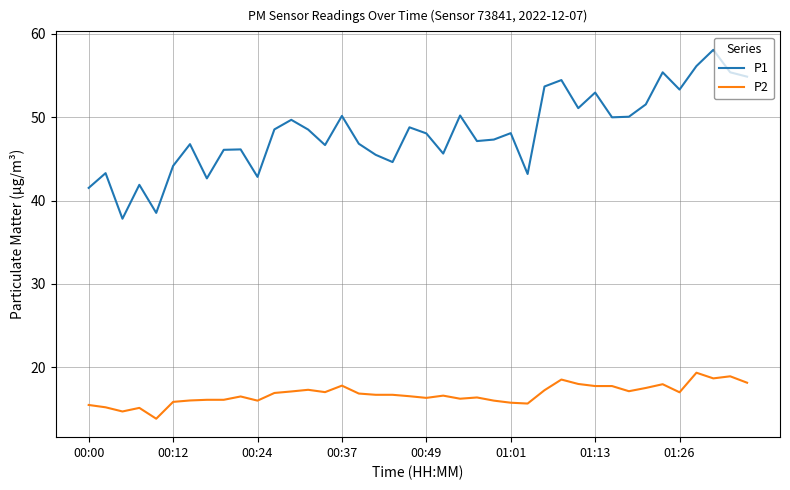

List the series in order of their peak value, highest first.

P1, P2